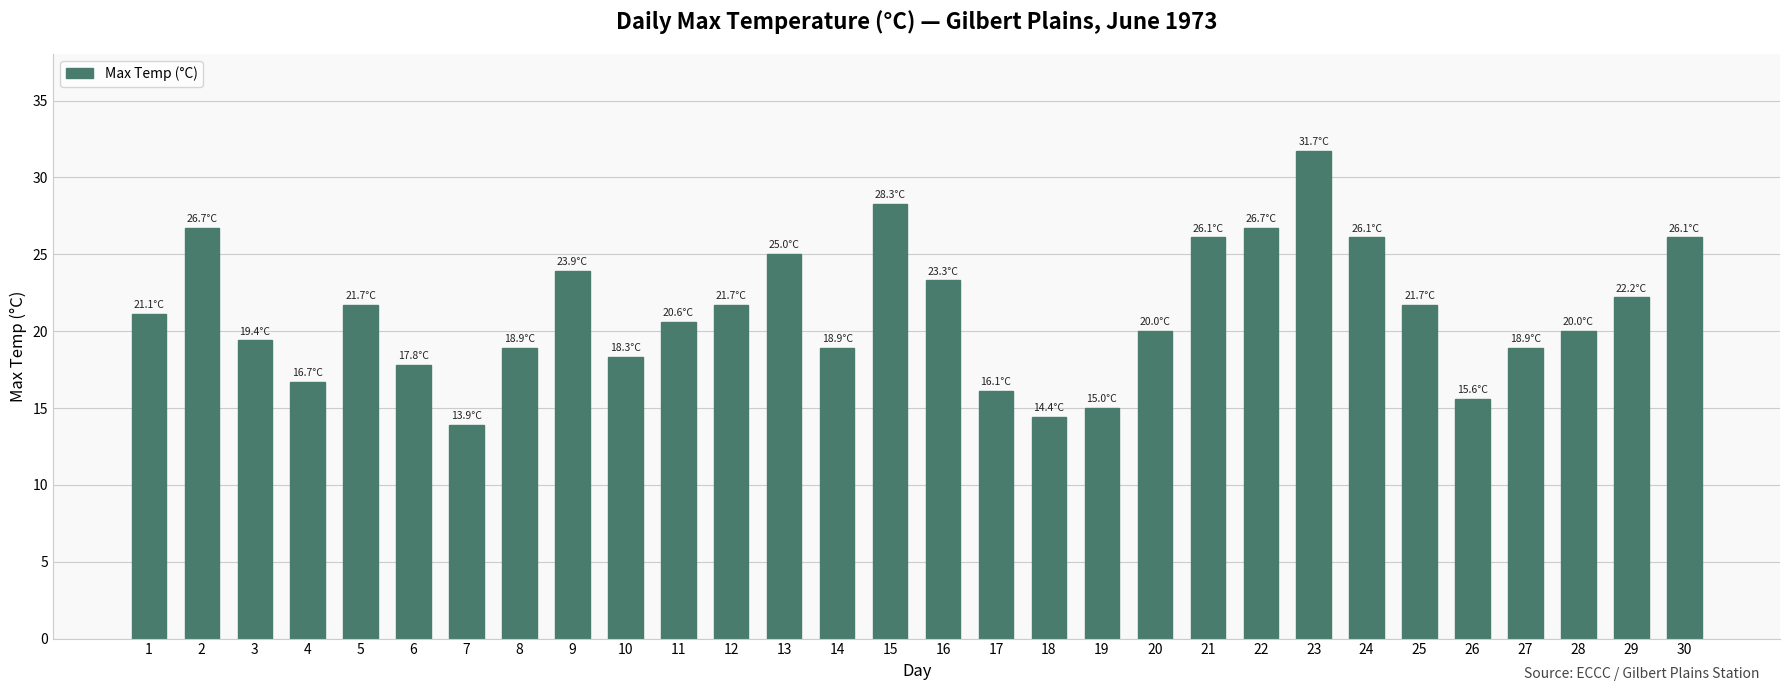

How many series are shown in this chart?

1